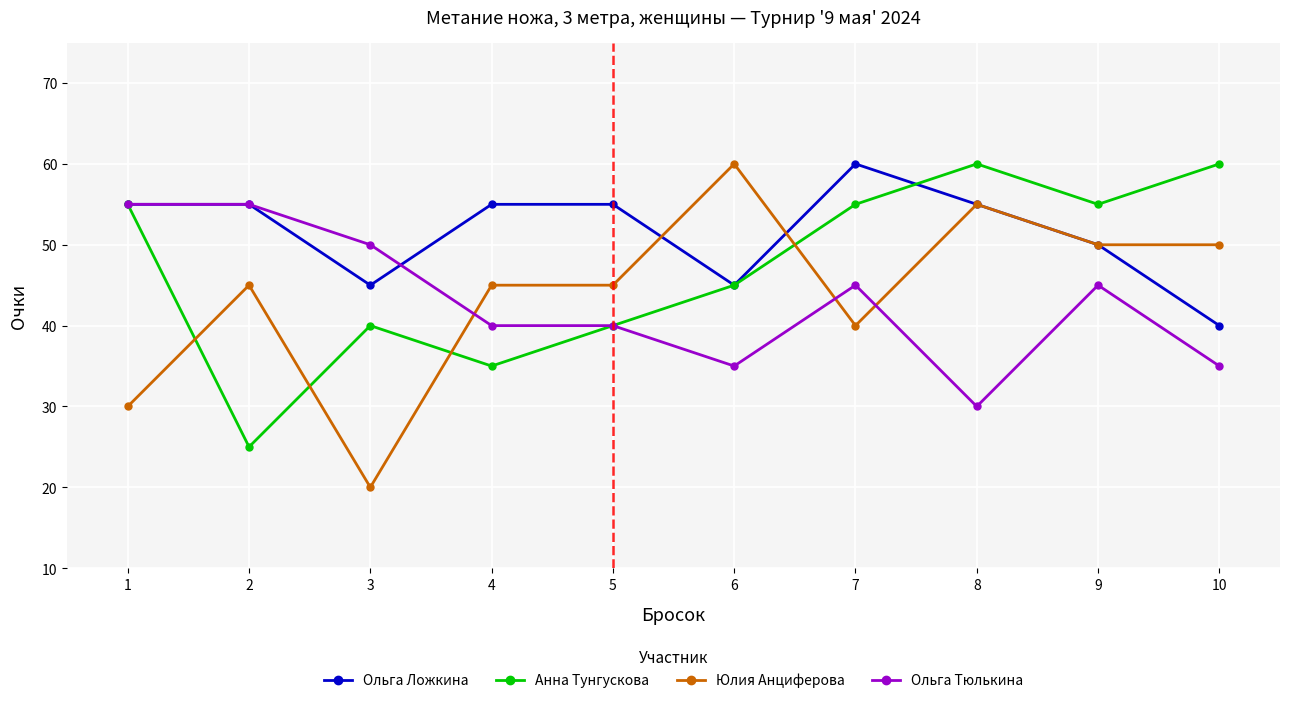

Rank the series at 10 from highest to lowest value.

Анна Тунгускова, Юлия Анциферова, Ольга Ложкина, Ольга Тюлькина